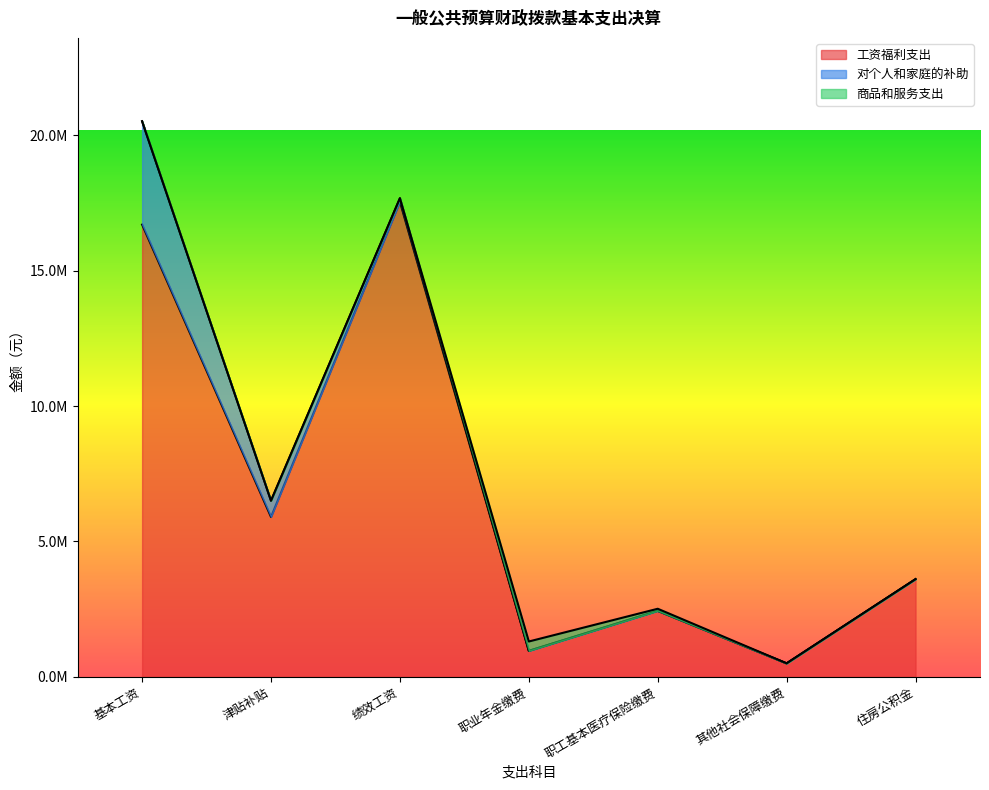

True or false: 商品和服务支出 has more than 2 interior local peaks.

False